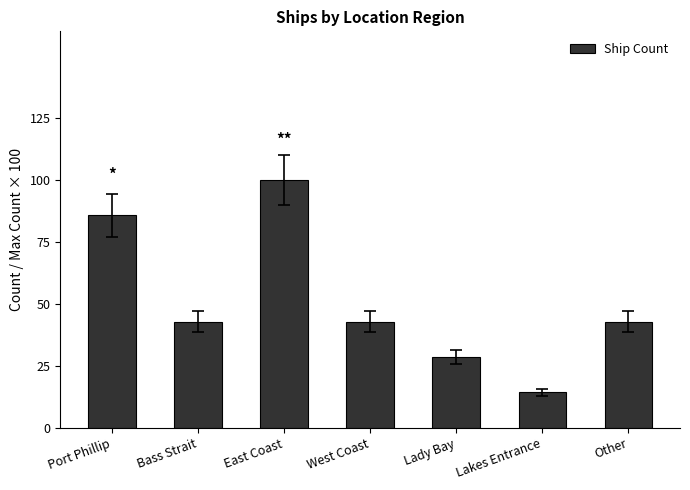

True or false: the data shows 100.0 at East Coast.

True